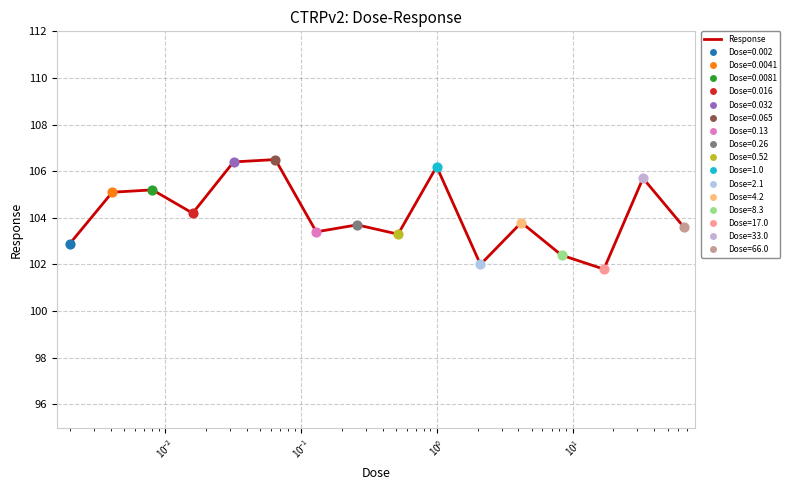

What is the maximum value shown in the chart?

106.5